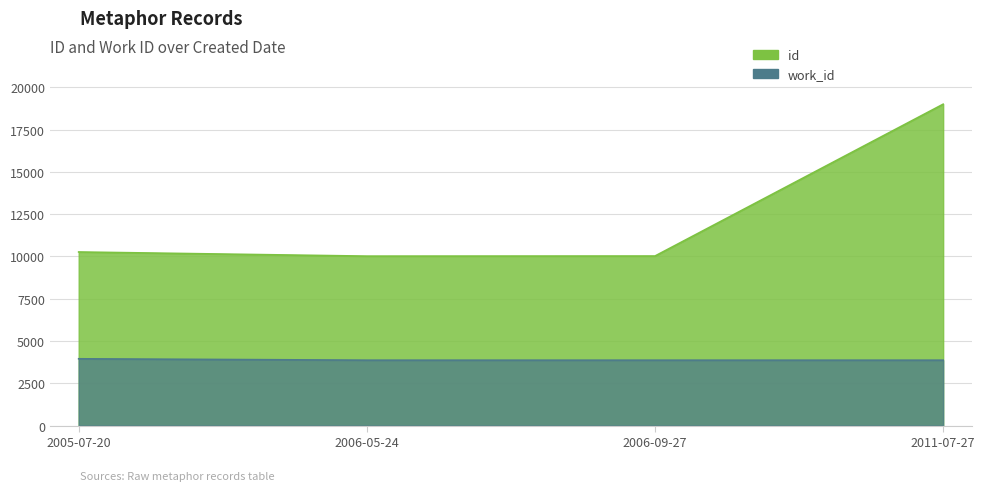

Which series changed the most between 2005-07-20 and 2006-09-27?

id